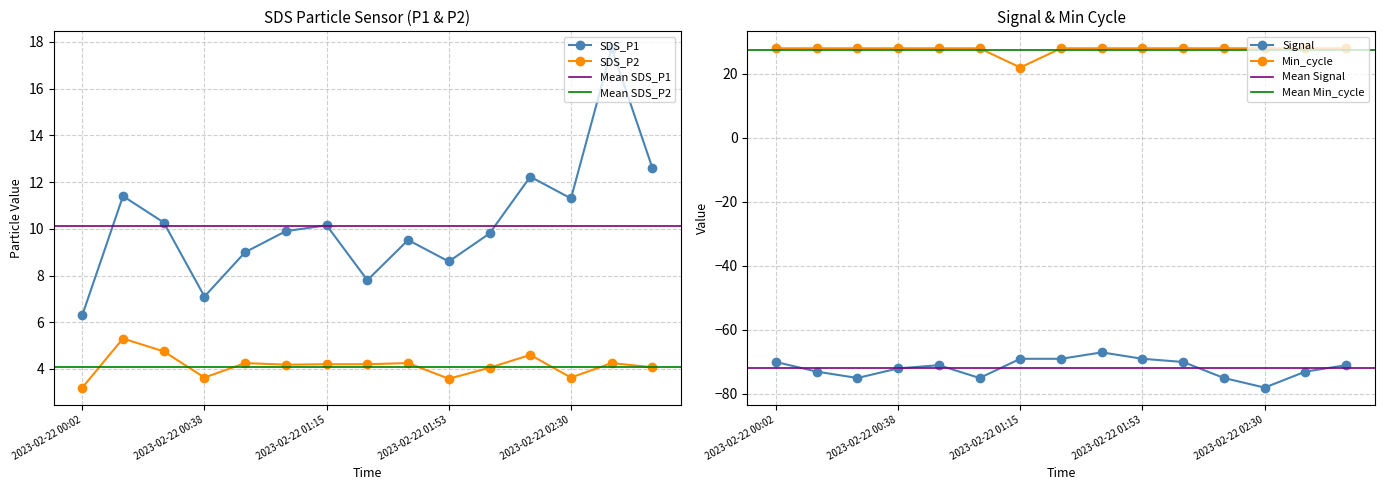

Between 2023-02-22 01:03 and 2023-02-22 00:50, which is larger?

2023-02-22 01:03